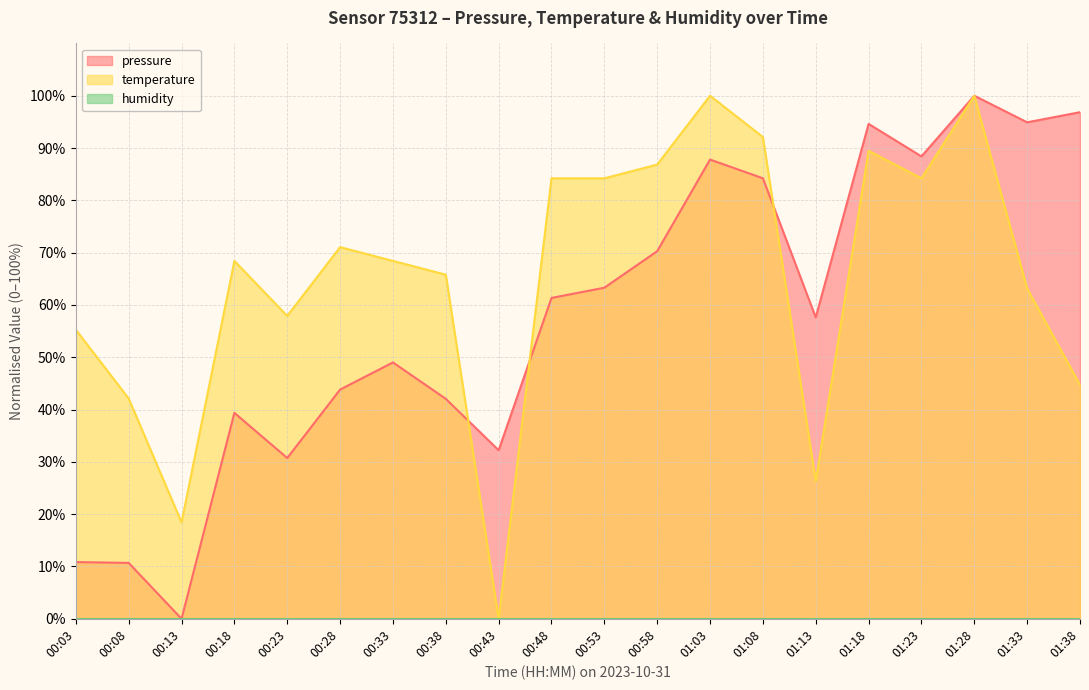

What is the spread (max minus min) of values at 00:28?

71.1